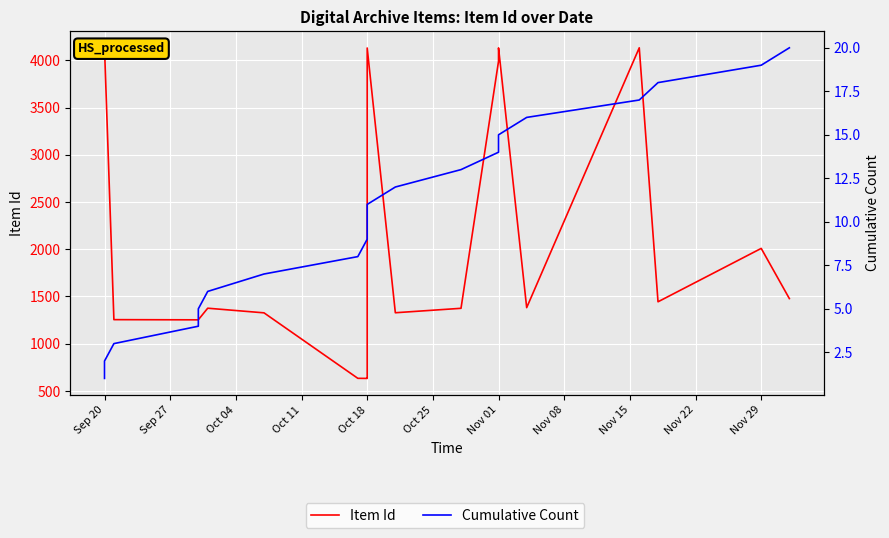

What are all the series names shown in the legend?

Item Id, Cumulative Count